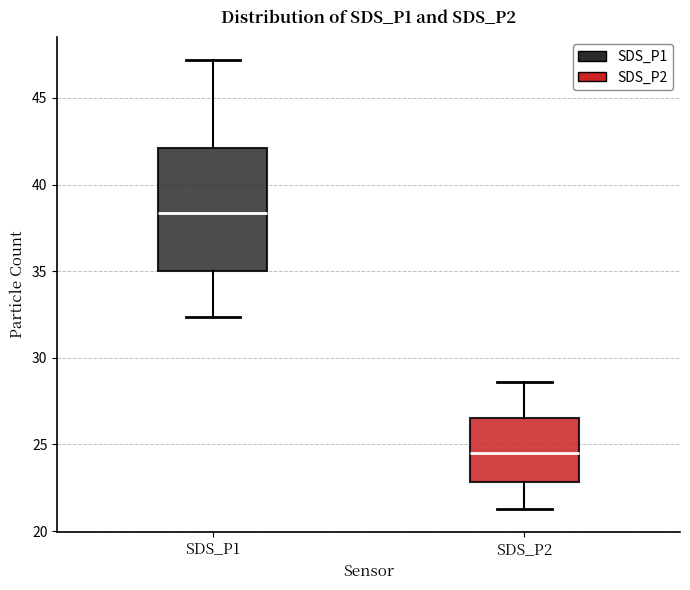

Where is the upper edge of the box for SDS_P1 on the y-axis? The values are not printed on the chart, so give them approximately, as read against the axis.

42.0